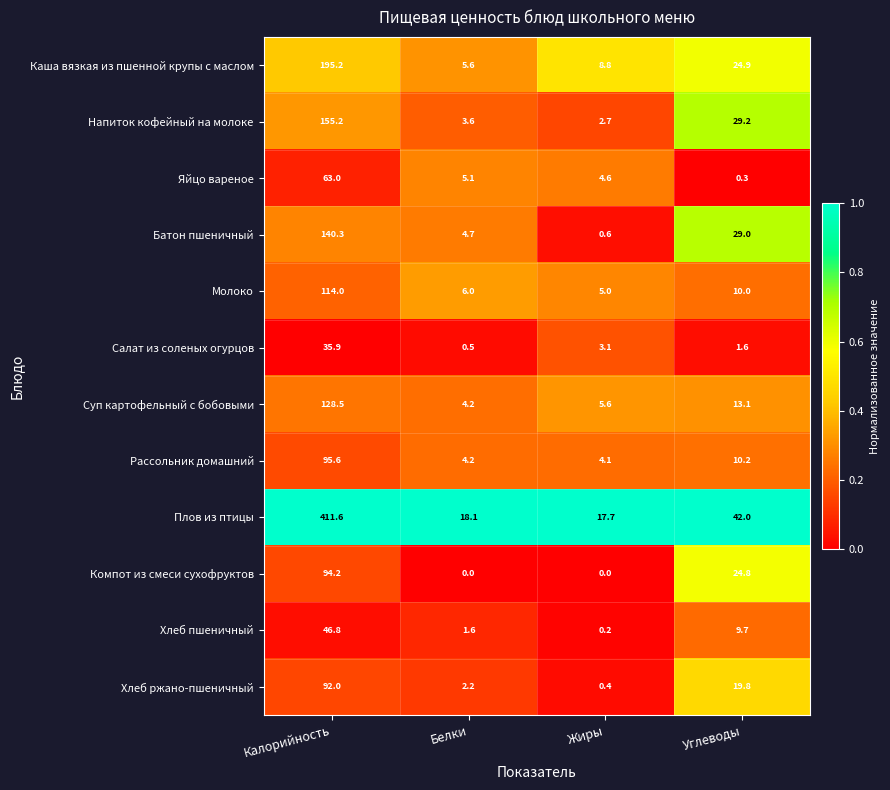

What is the total value across all series at Углеводы?

214.6